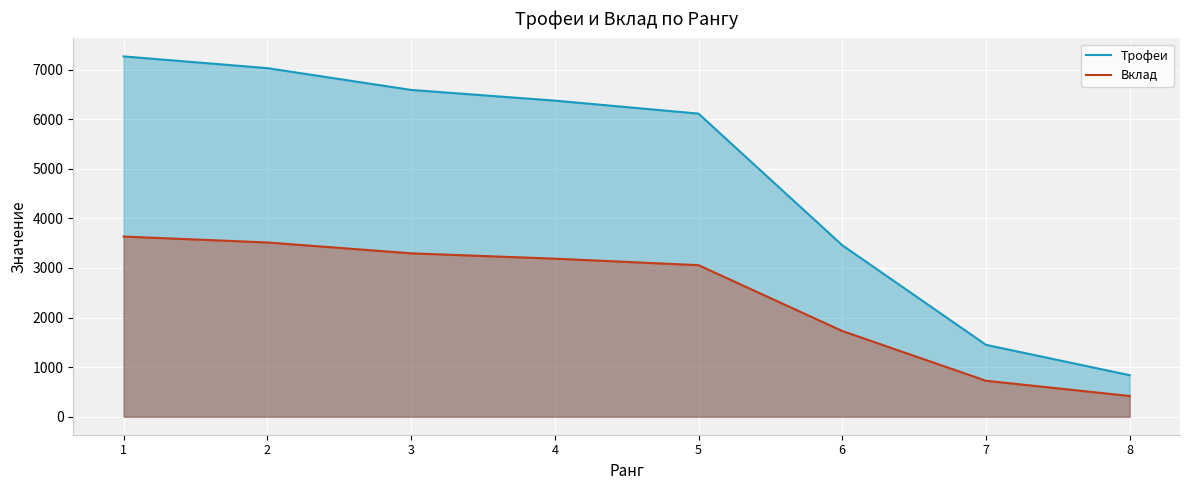

The value of Трофеи at 2 is 7031. True or false?

True